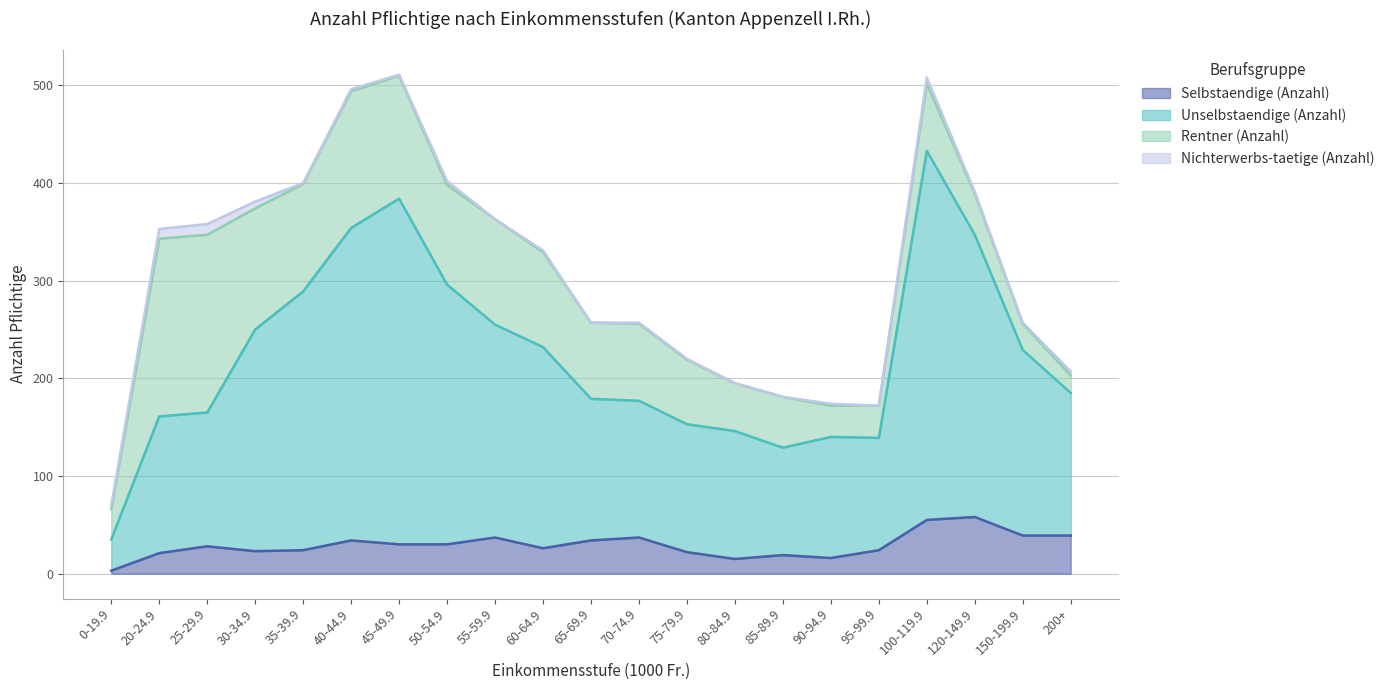

At which label does Selbstaendige (Anzahl) reach its minimum?

0-19.9